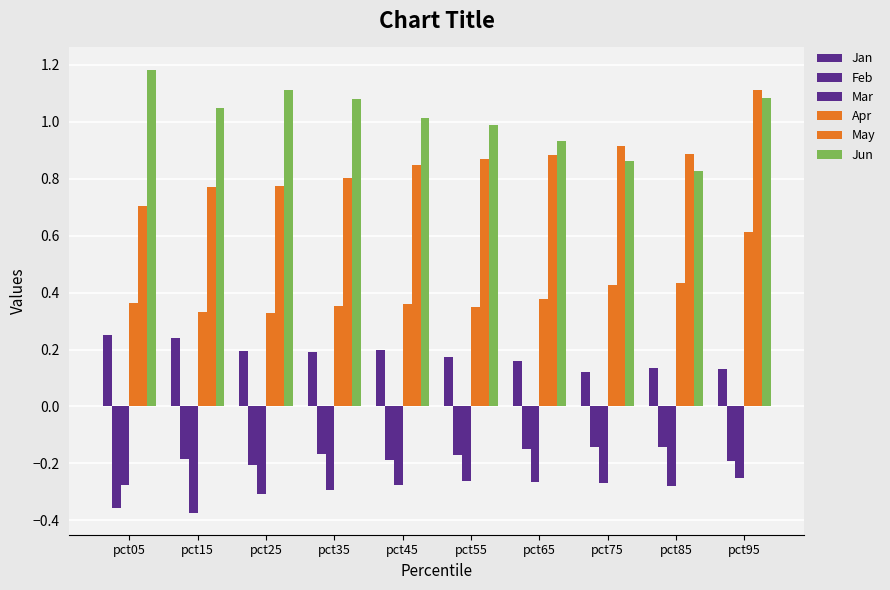

At which label is Mar closest to 0?

pct95